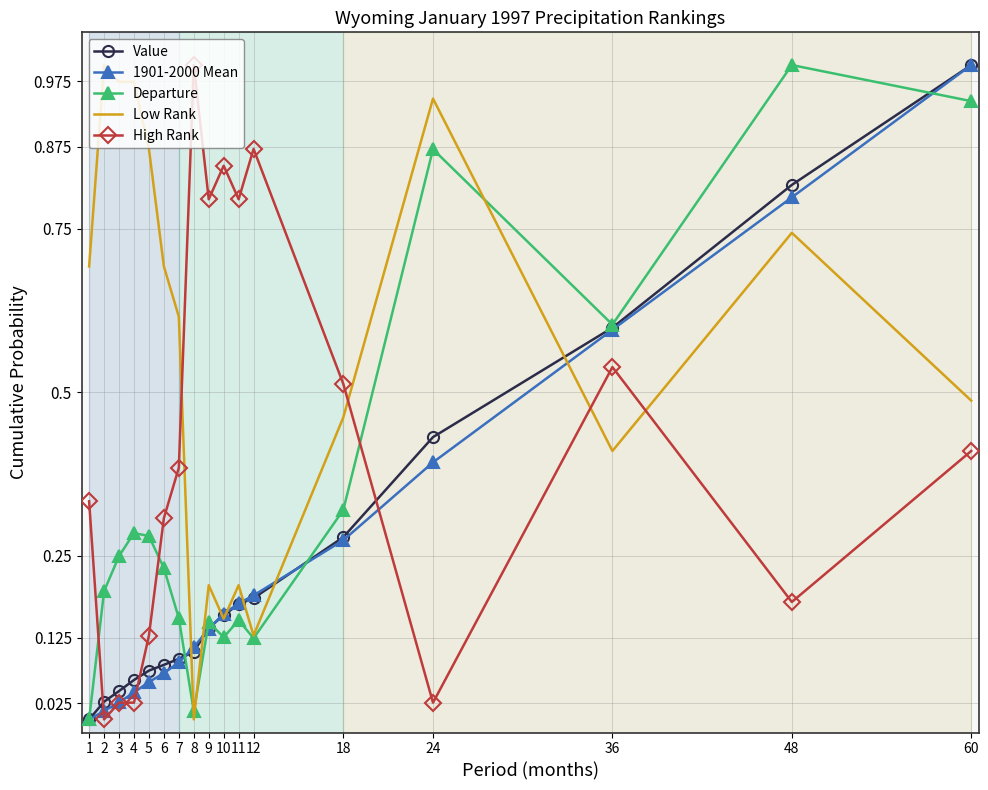

The Departure series shows 0.1 at 12. True or false?

True